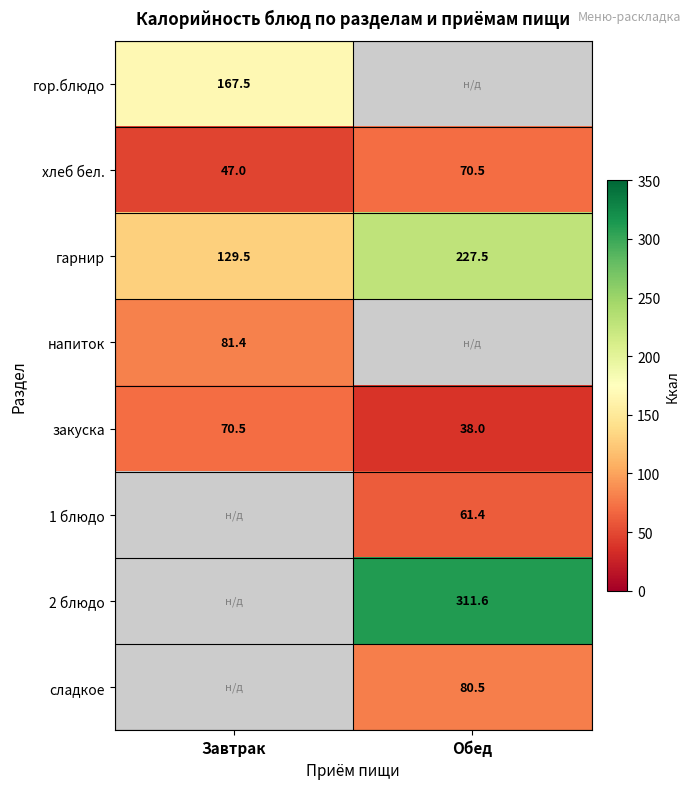

At how many categories does at least one series exceed 134?

2